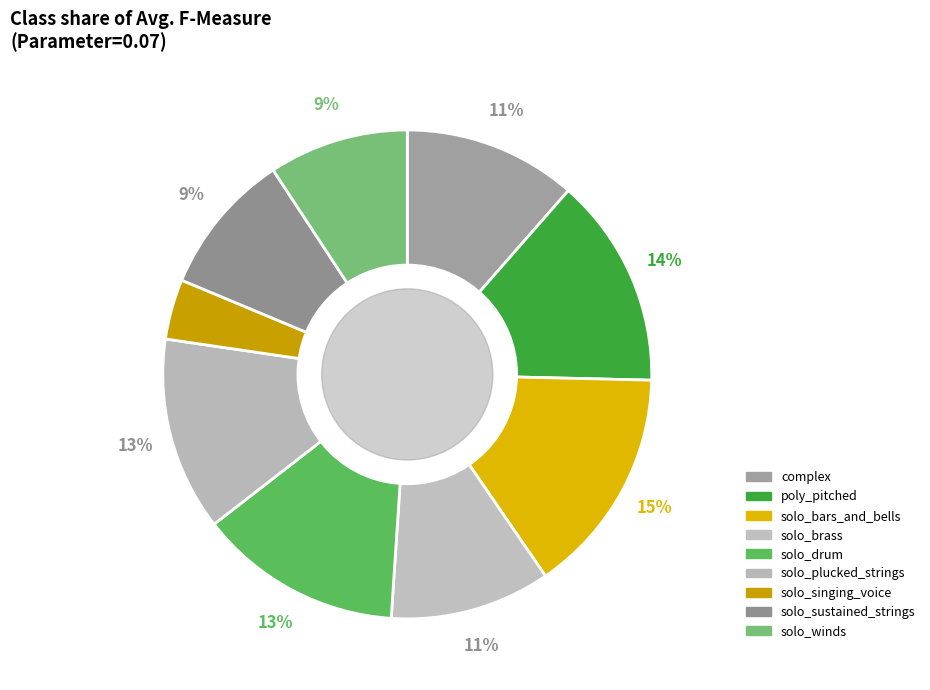

To the nearest percent, what is the average slice percentage?

11%